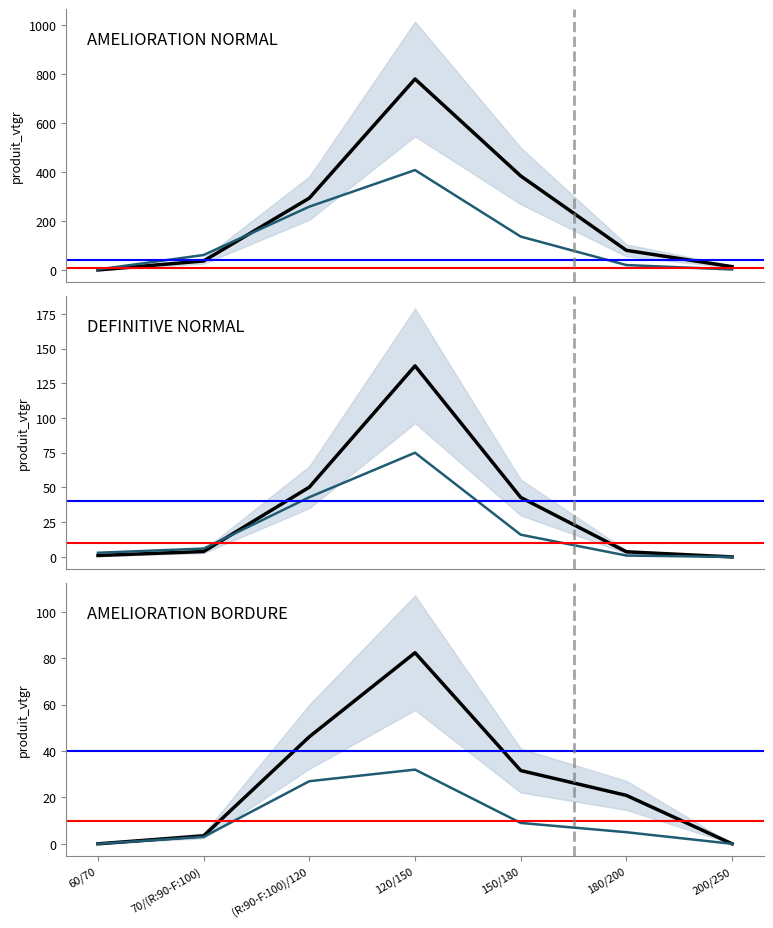

True or false: AMELIORATION BORDURE has more than 2 interior local peaks.

False